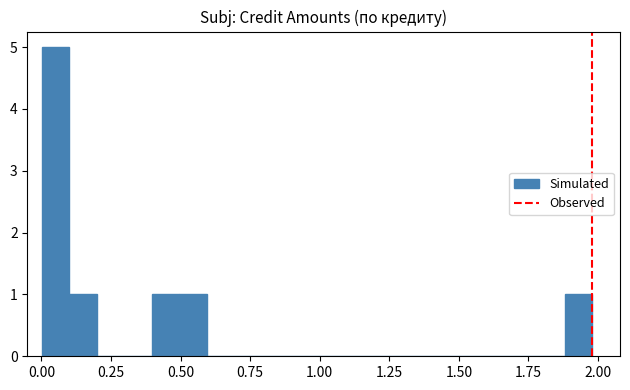

Read against the x-axis, roughly where is the centre of the tallest bar?

0.05